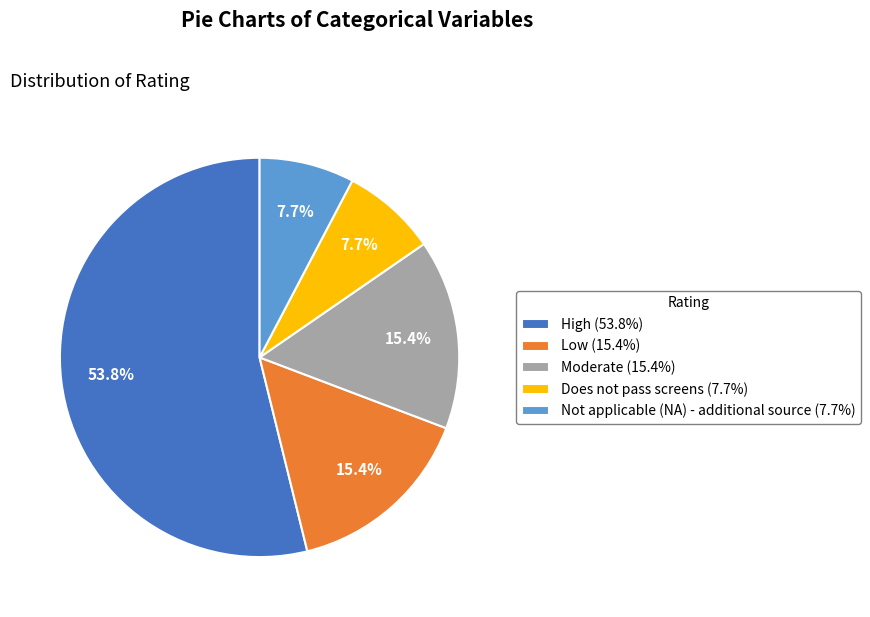

Between Low (15.4%) and Does not pass screens (7.7%), which is larger?

Low (15.4%)